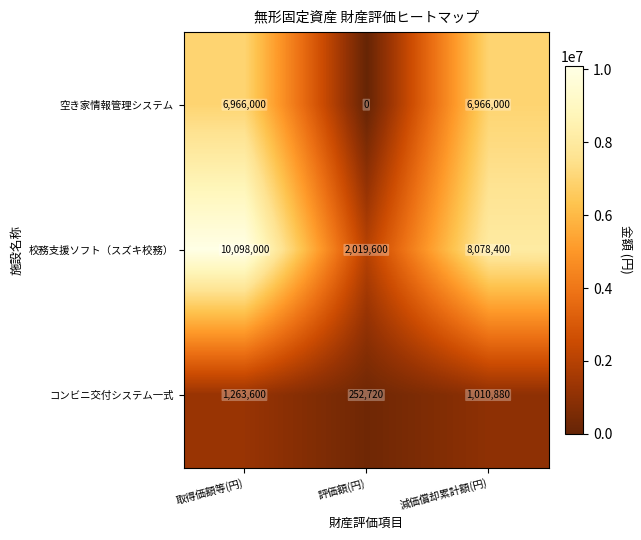

At which label is コンビニ交付システム一式 closest to 758160?

減価償却累計額(円)